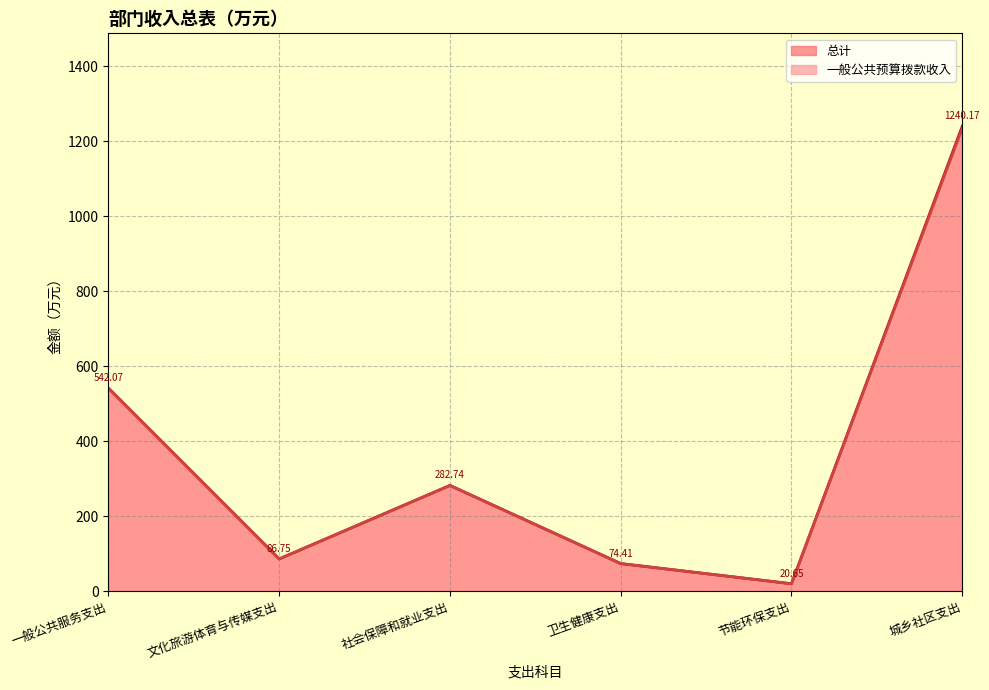

True or false: 总计 has more than 0 points higher than both neighbors.

True